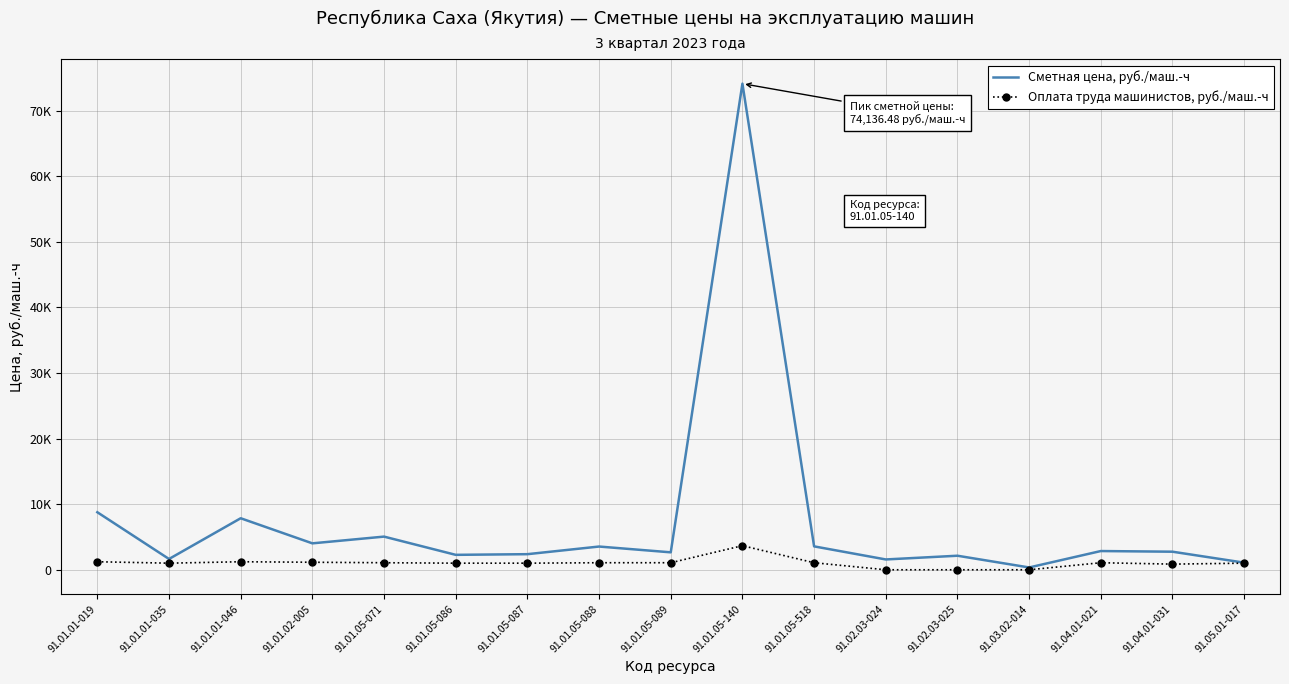

Reading left to right, what are all the values shown in this chart?

Сметная цена, руб./маш.-ч: 91.01.01-019=8773.5	91.01.01-035=1644.7	91.01.01-046=7858.4	91.01.02-005=4030.0	91.01.05-071=5056.9	91.01.05-086=2276.7	91.01.05-087=2378.2	91.01.05-088=3543.1	91.01.05-089=2659.5	91.01.05-140=74136.5	91.01.05-518=3567.9	91.02.03-024=1573.5	91.02.03-025=2141.3	91.03.02-014=351.8	91.04.01-021=2855.9	91.04.01-031=2755.4	91.05.01-017=1084.0
Оплата труда машинистов, руб./маш.-ч: 91.01.01-019=1224.1	91.01.01-035=1006.1	91.01.01-046=1224.1	91.01.02-005=1145.8	91.01.05-071=1073.2	91.01.05-086=1006.1	91.01.05-087=1006.1	91.01.05-088=1073.2	91.01.05-089=1073.2	91.01.05-140=3672.2	91.01.05-518=1073.2	91.02.03-024=0.0	91.02.03-025=0.0	91.03.02-014=0.0	91.04.01-021=1073.2	91.04.01-031=860.8	91.05.01-017=1006.1